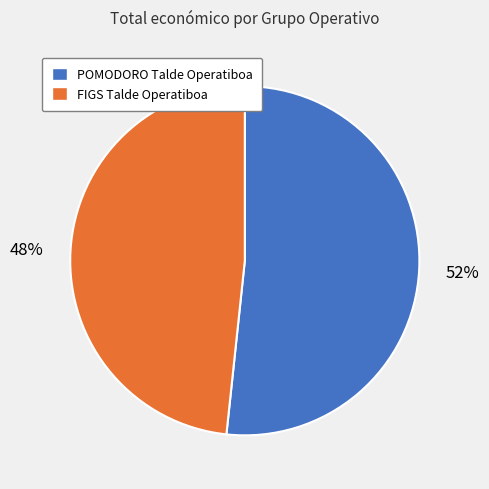

Approximately how many times larger is the value at POMODORO Talde Operatiboa compared to FIGS Talde Operatiboa?

1.1